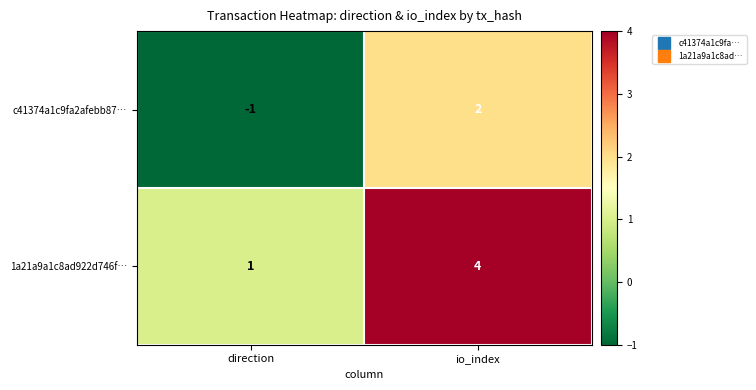

List the series in order of their peak value, highest first.

1a21a9a1c8ad922d746f…, c41374a1c9fa2afebb87…